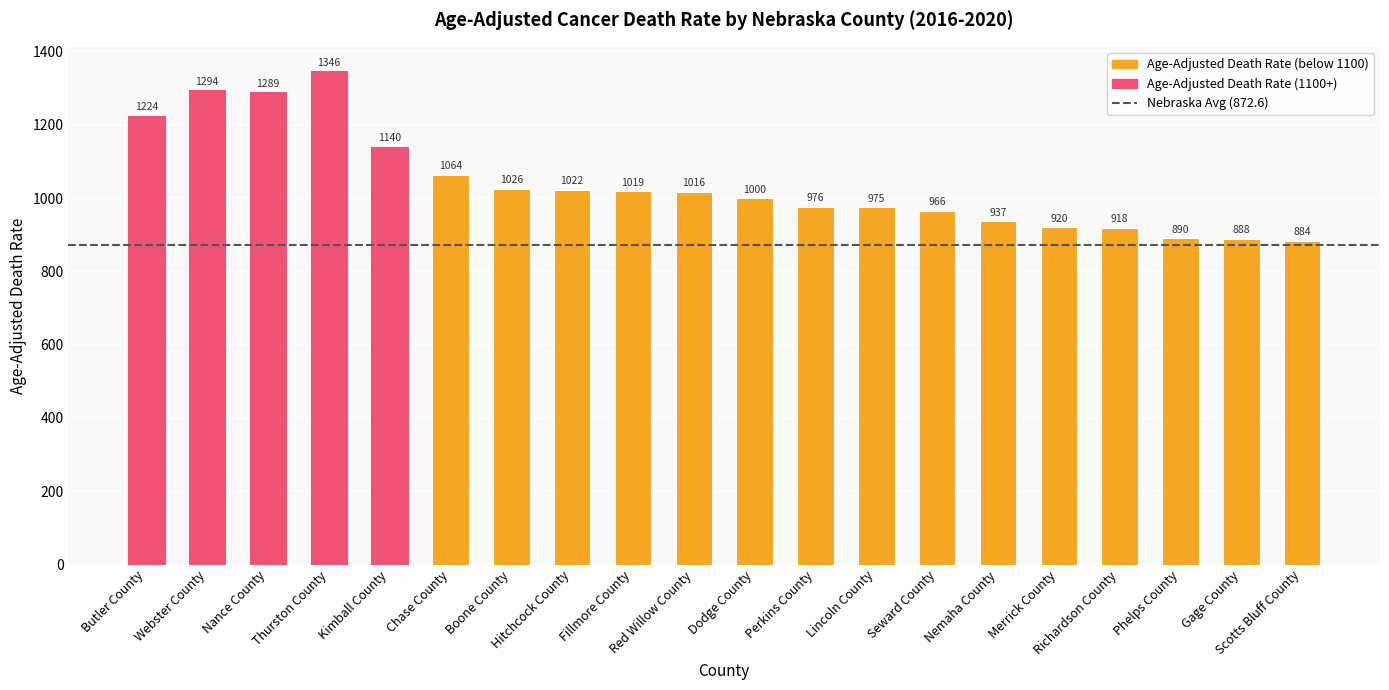

List the labels in order of value, largest first.

Thurston County, Webster County, Nance County, Butler County, Kimball County, Chase County, Boone County, Hitchcock County, Fillmore County, Red Willow County, Dodge County, Perkins County, Lincoln County, Seward County, Nemaha County, Merrick County, Richardson County, Phelps County, Gage County, Scotts Bluff County